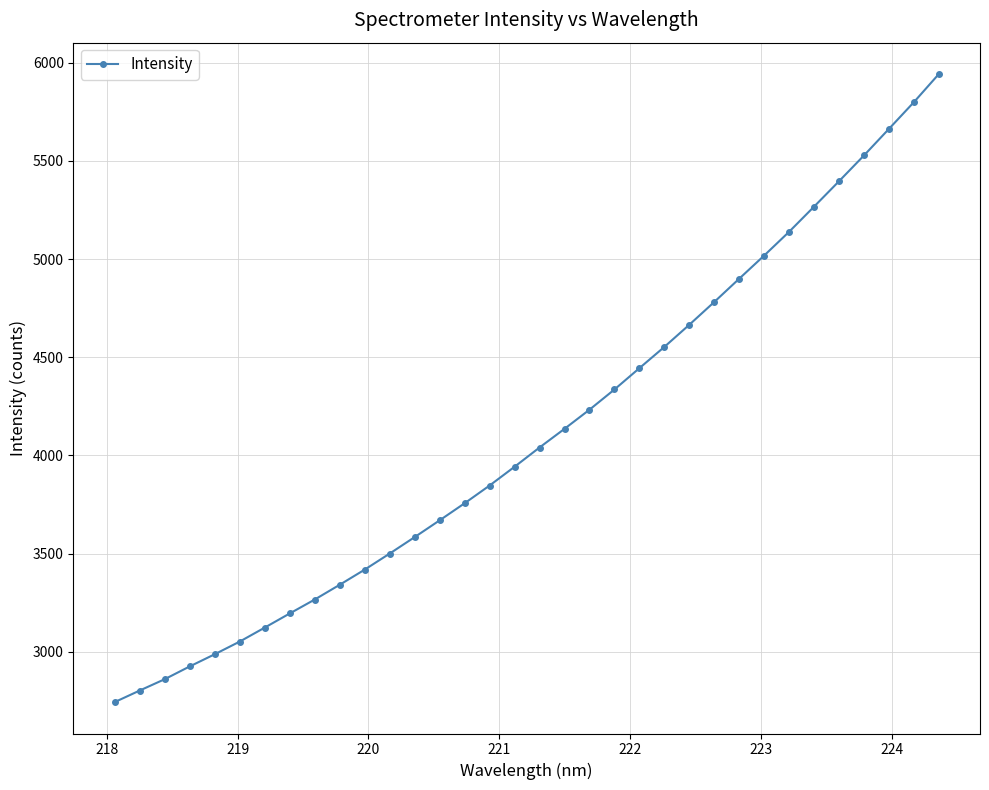

What is the value of the 12th point from the left?

3500.4